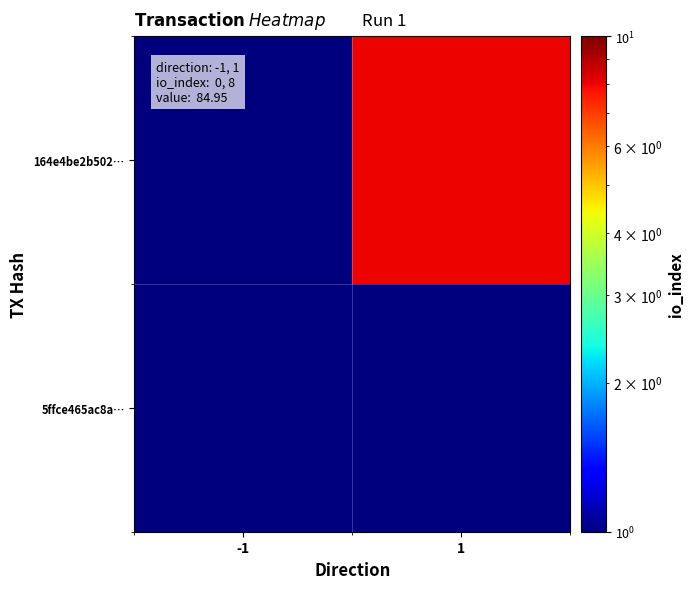

Between -1 and 1, which series saw the biggest shift?

164e4be2b502…